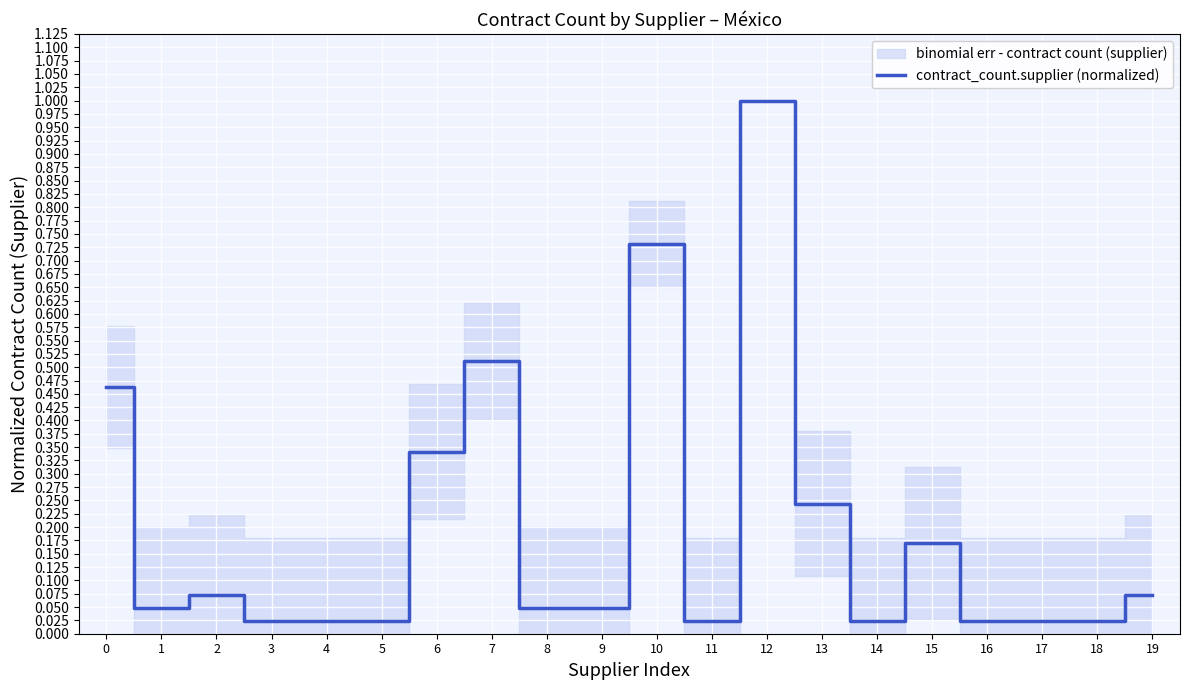

How many points are higher than both their immediate neighbors (excluding endpoints)?

5